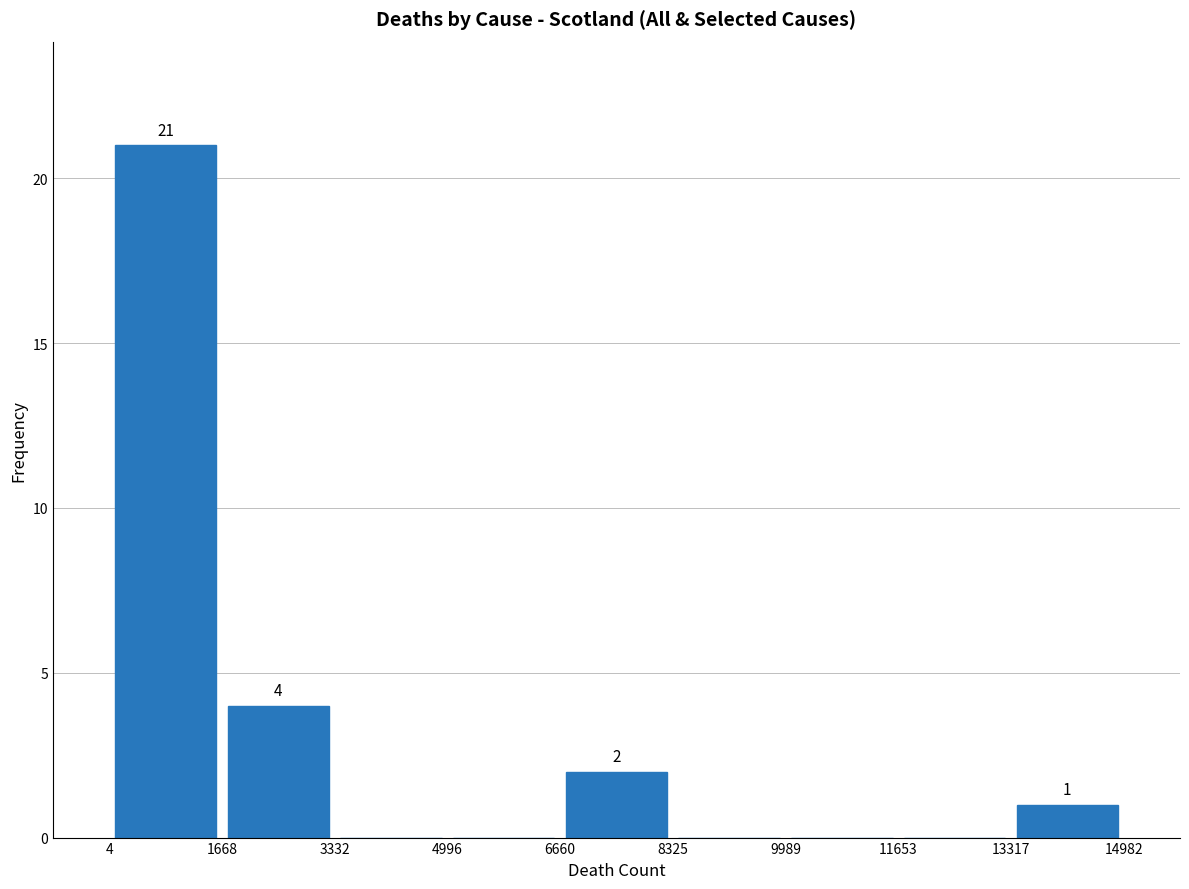

Which range on the x-axis has the tallest bar?

4 to 1668